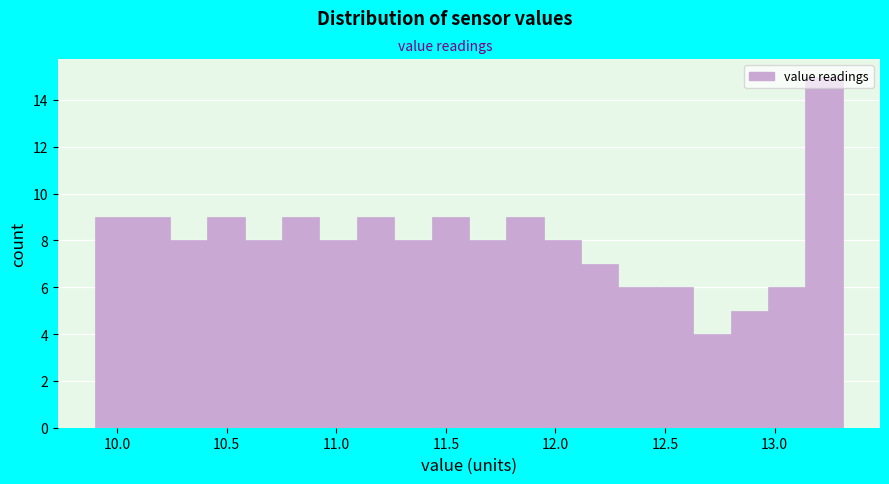

Read against the x-axis, roughly where is the centre of the tallest bar?

13.20